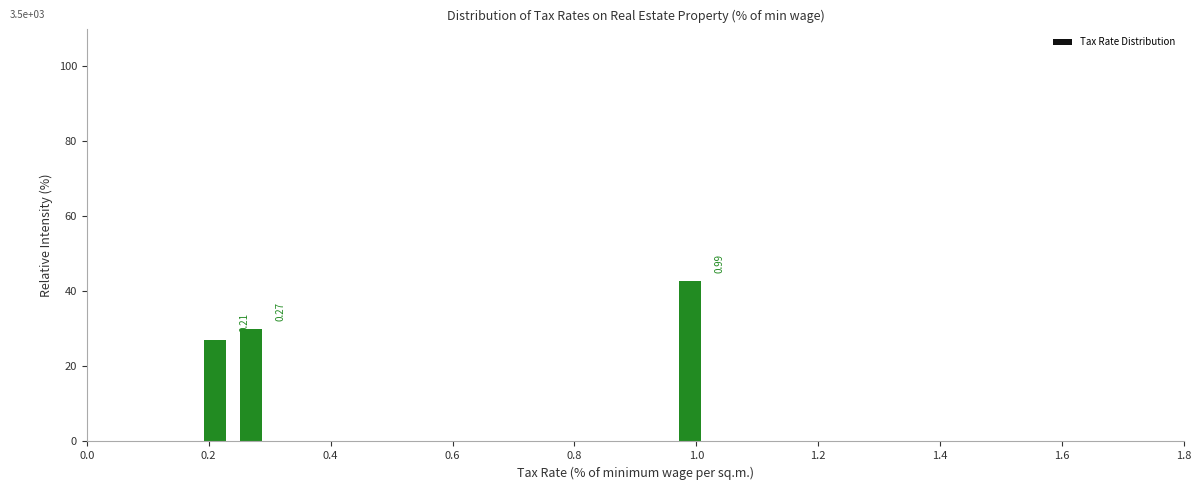

Read against the x-axis, roughly where is the centre of the tallest bar?

1.00